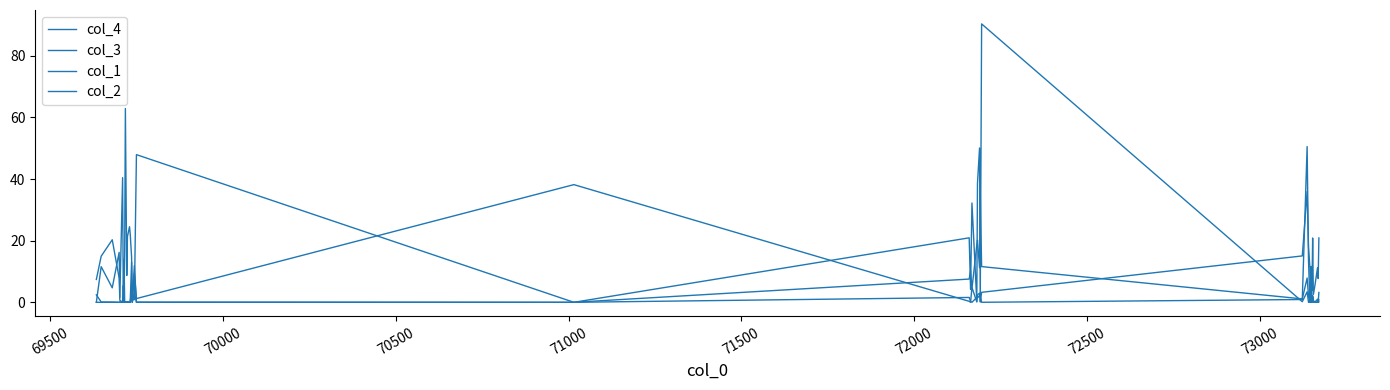

Is this an area chart (filled region under the line)?

No